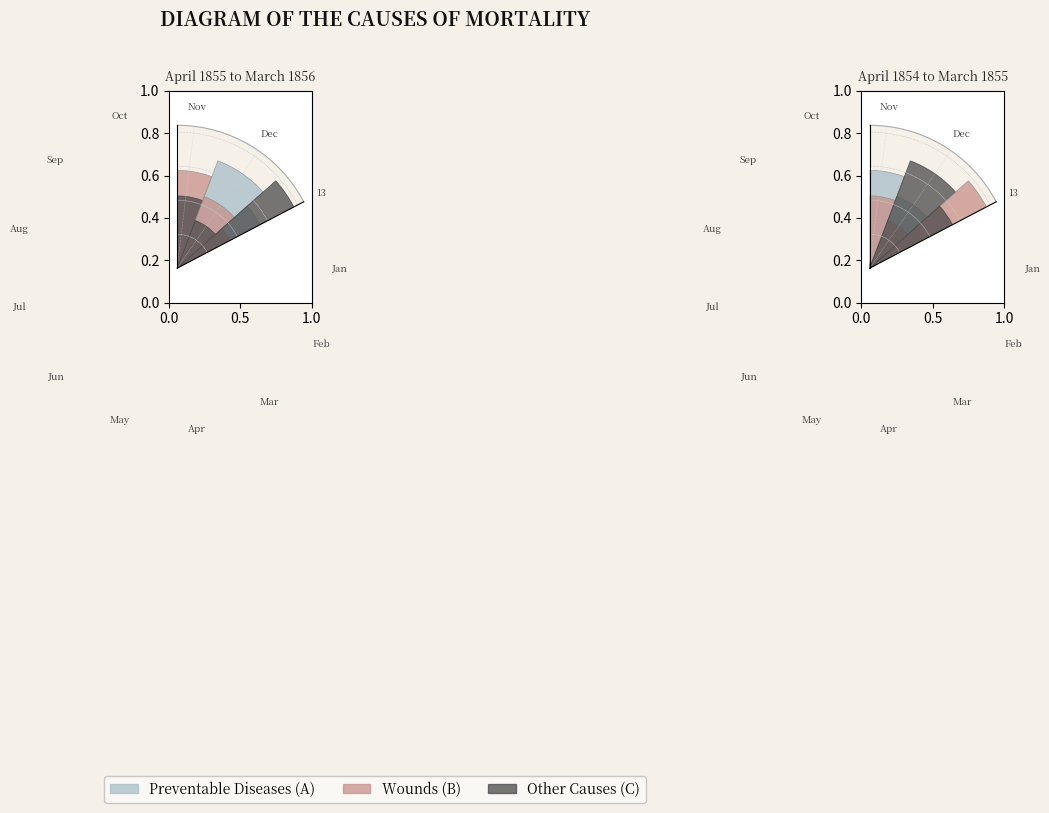

Is there a majority slice in this chart?

No